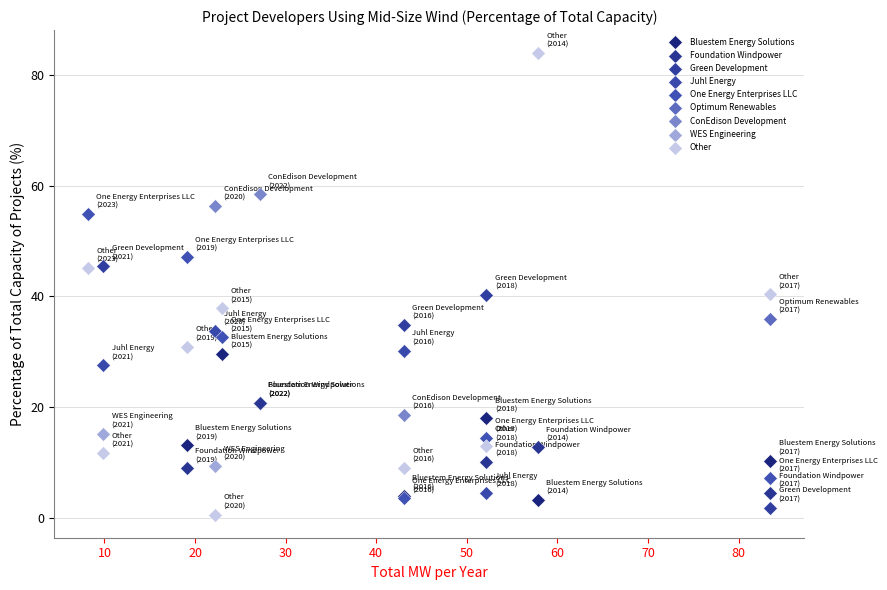

Which series contains the lowest Y value?

Other